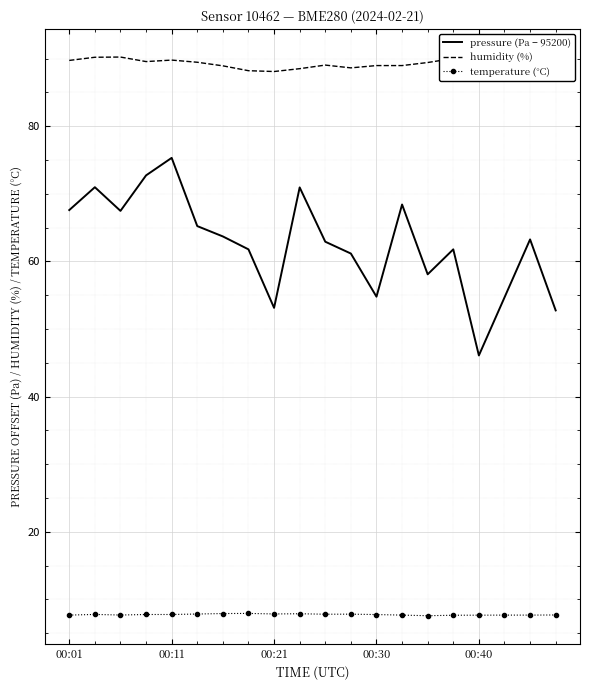

What is the lowest value of the temperature (°C) series?

7.6